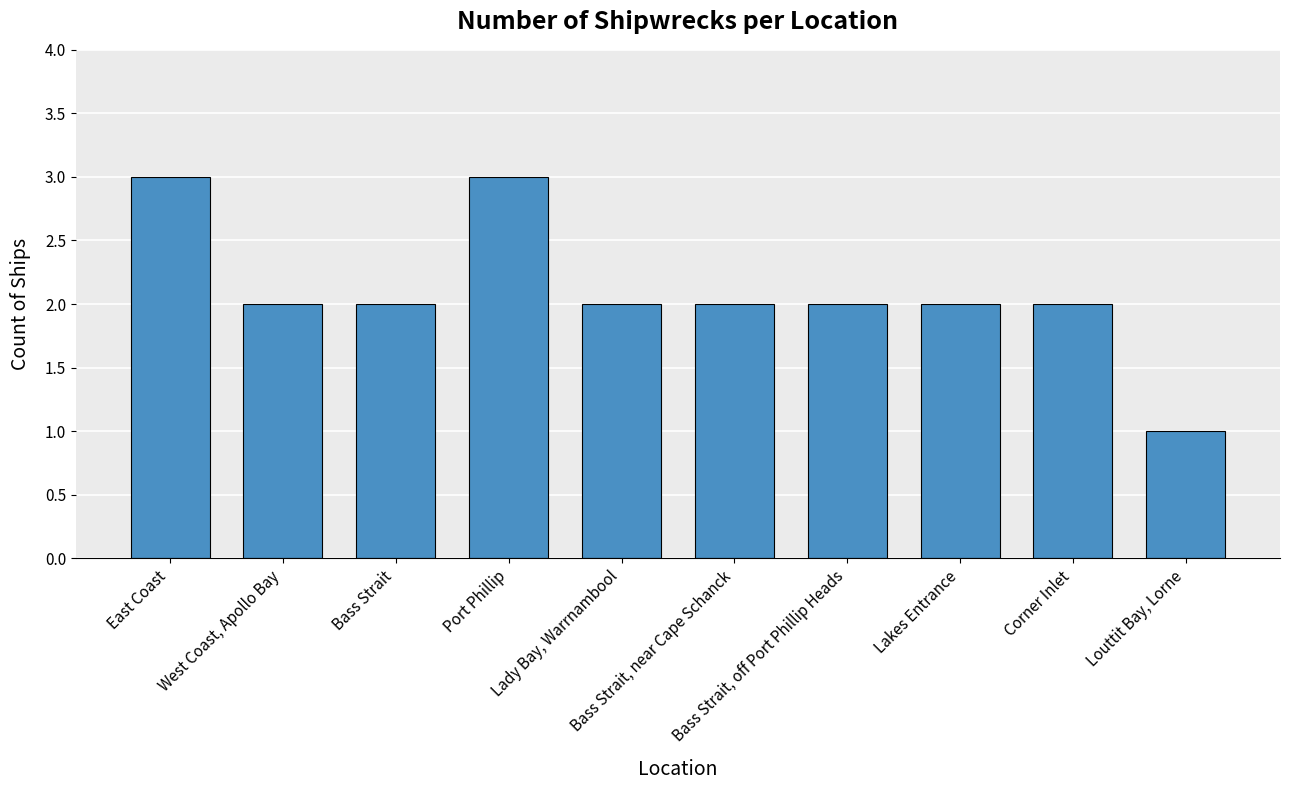

What is the difference between the maximum and minimum values?

2